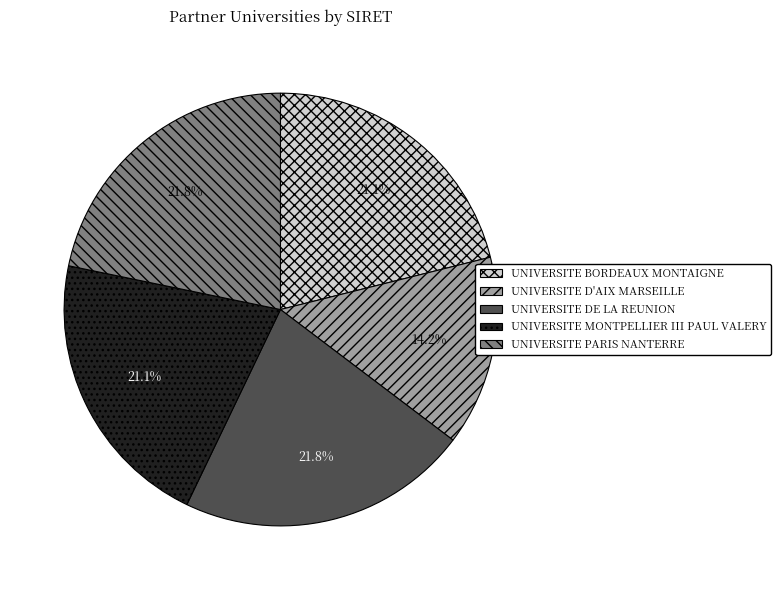

Is there a majority slice in this chart?

No